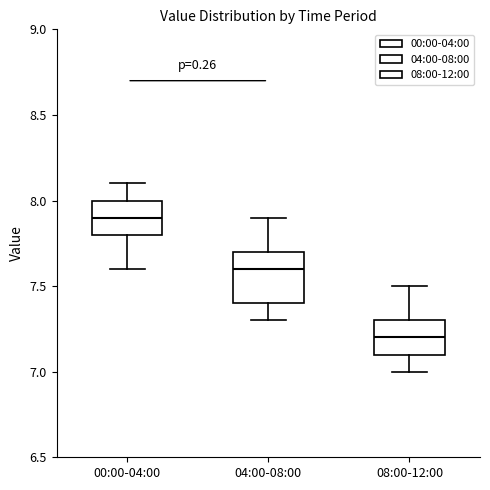

Reading left to right, transcribe this box plot: for each box, give where its median line is, the range the box spans, and where its two whiskers end, as read against the y-axis. The values are not printed on the chart, so give them approximately, as read against the axis.

00:00-04:00: median 7.9, box 7.8 to 8.0, whiskers 7.6 to 8.1
04:00-08:00: median 7.6, box 7.4 to 7.7, whiskers 7.3 to 7.9
08:00-12:00: median 7.2, box 7.1 to 7.3, whiskers 7.0 to 7.5